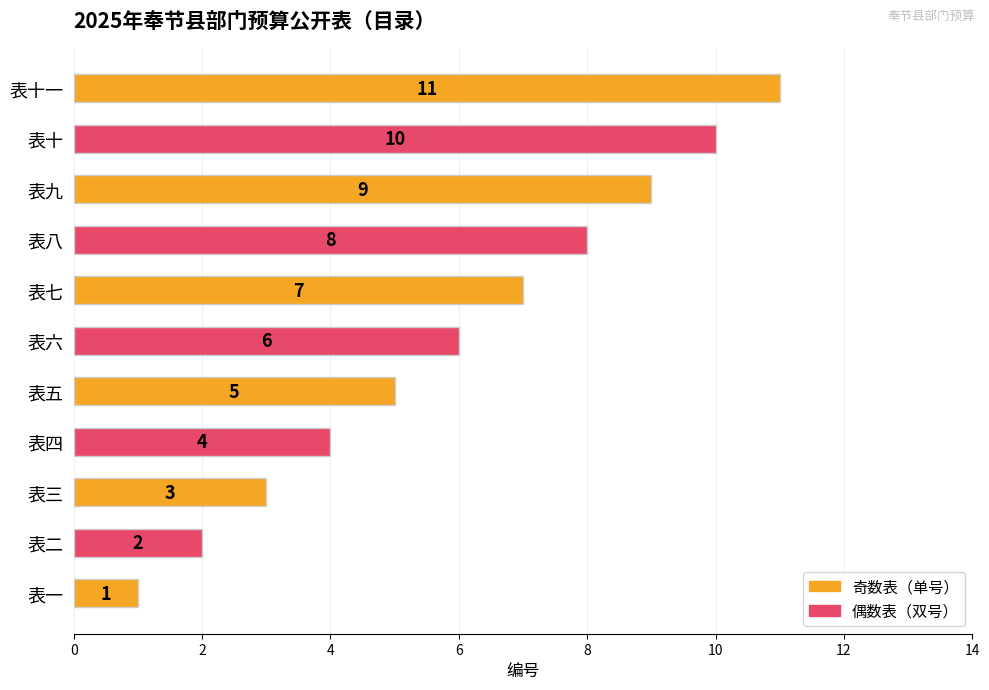

What is the minimum value shown in the chart?

1